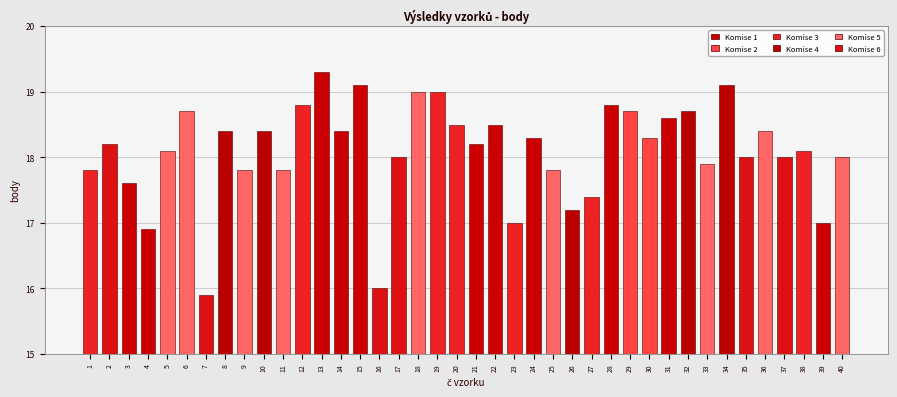

How many data points does each series have?

40